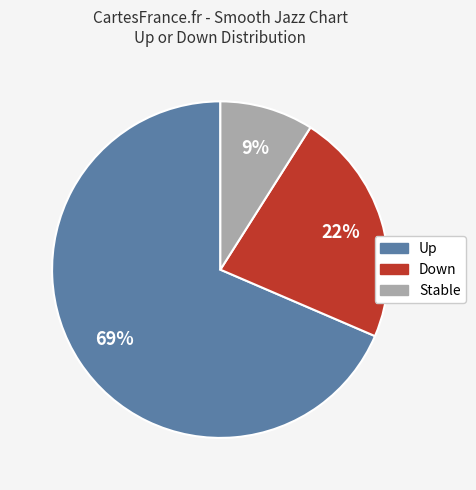

How many segments does this pie chart have?

3